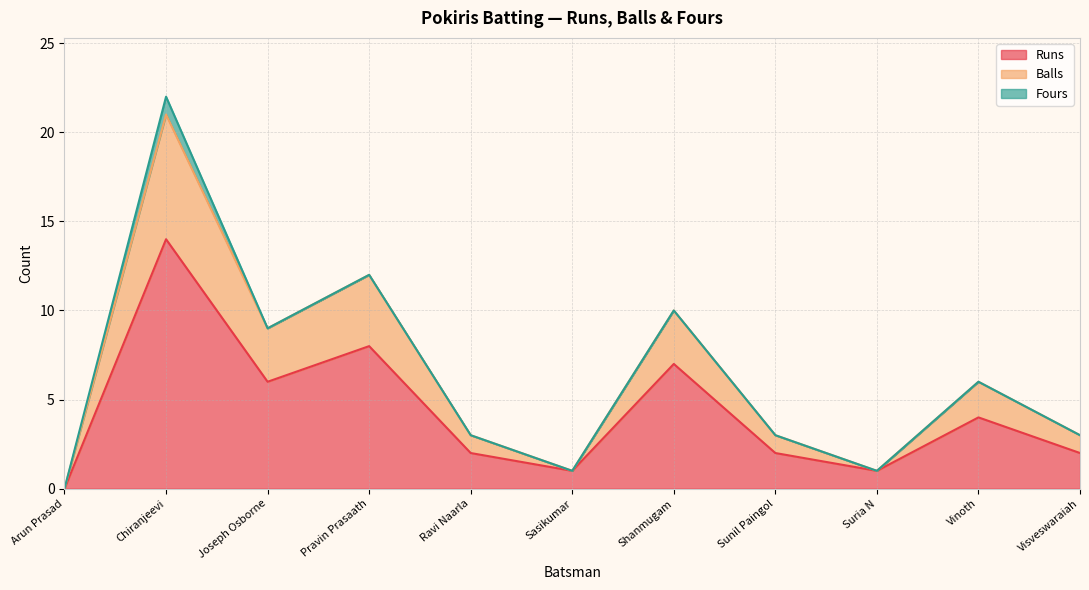

At which category is the sum across all series the highest?

Chiranjeevi